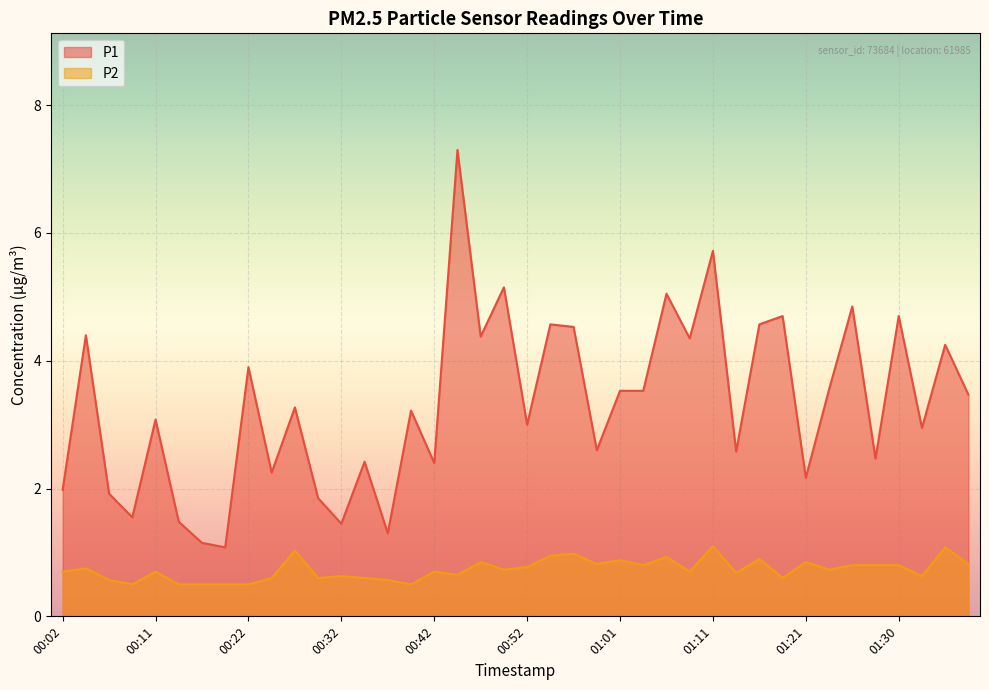

The value of P1 at 01:16 is 4.6. True or false?

True